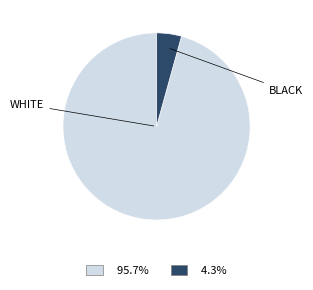

Count the number of slices in the pie.

2